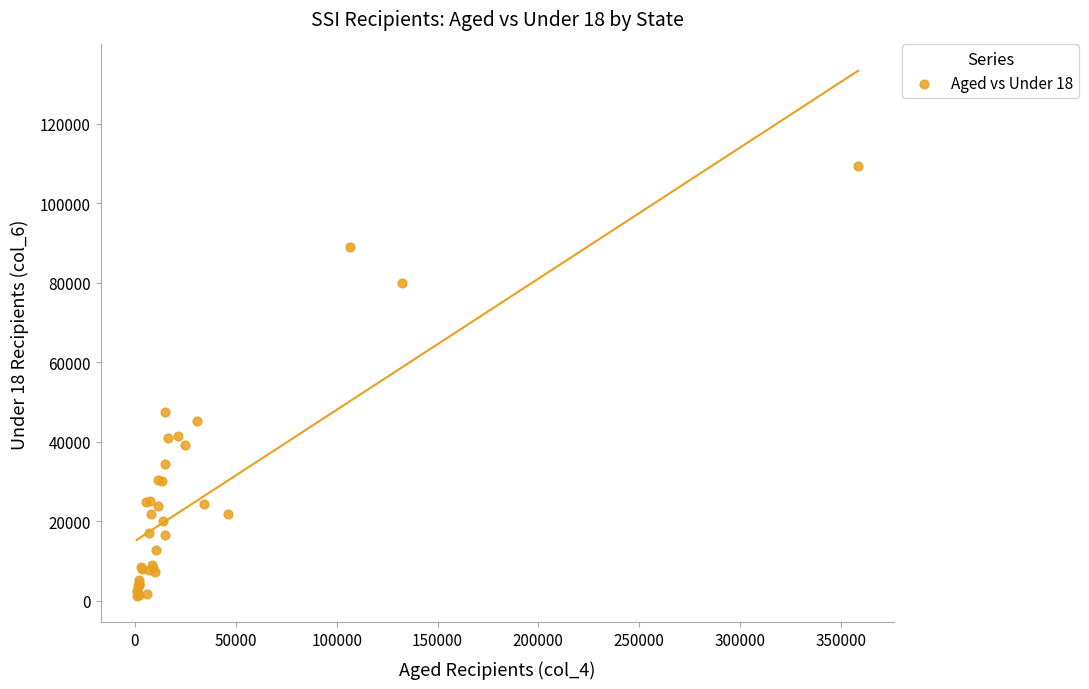

What Y value in the scatter plot is closest to 55202?

47444